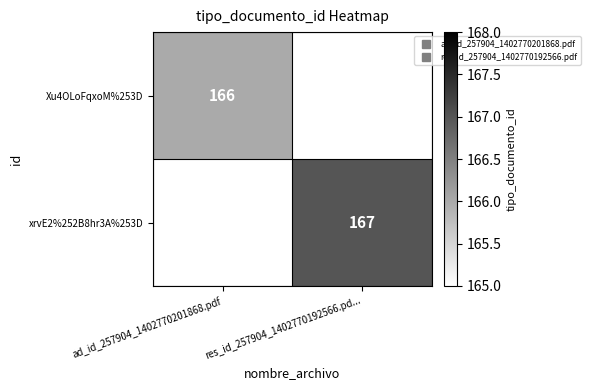

Count the number of data series in this chart.

2